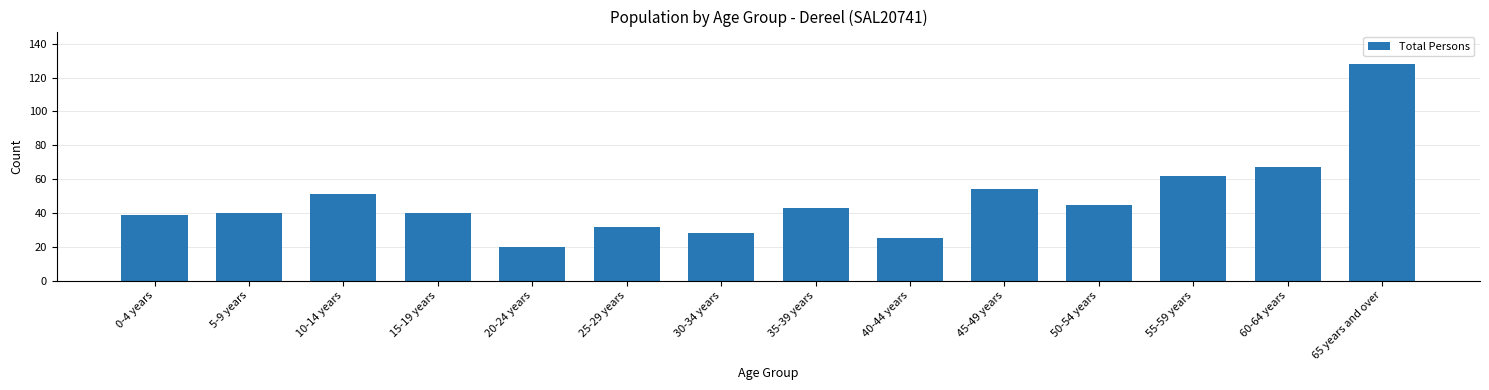

What position from the left is 35-39 years?

8